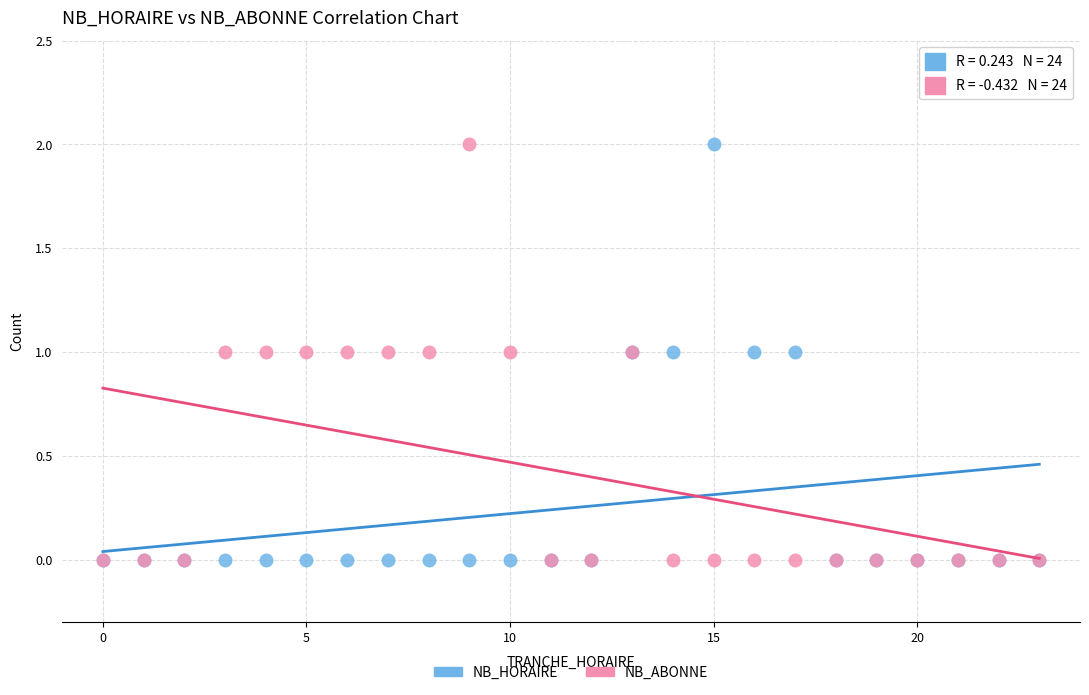

What are all the series names shown in the legend?

NB_HORAIRE, NB_ABONNE